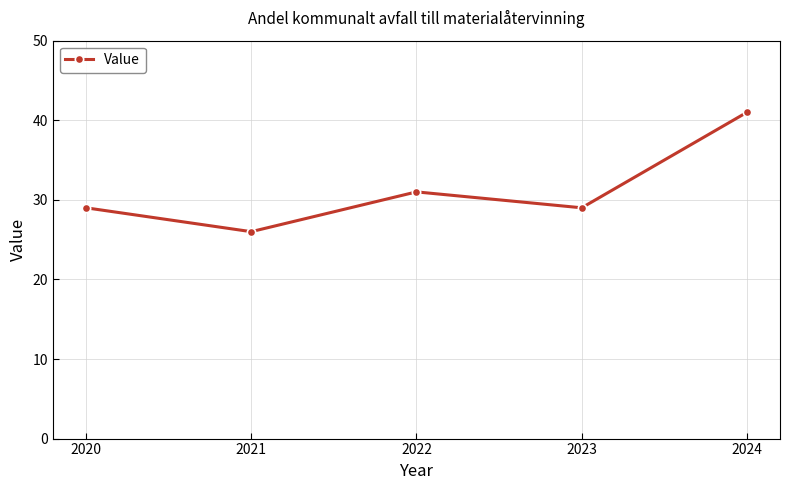

What is the average value?

31